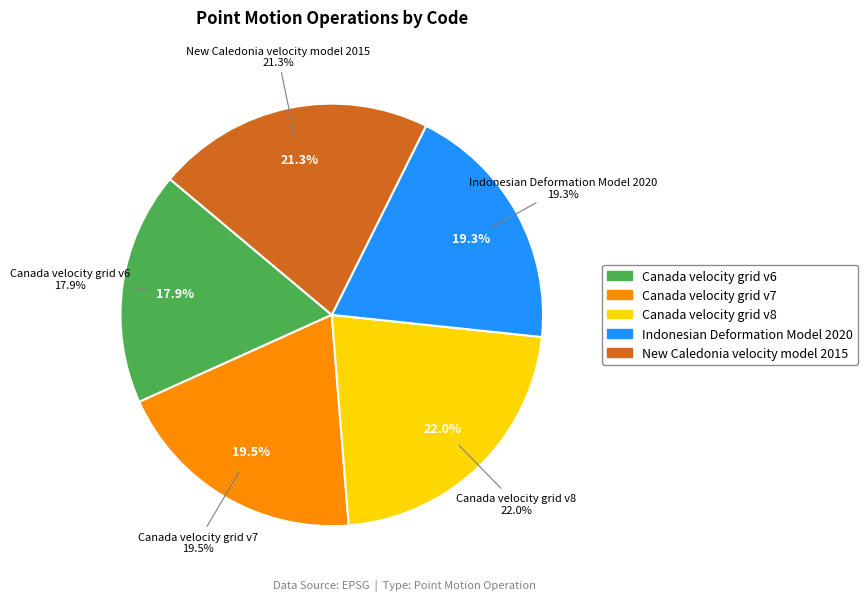

Which slice is the smallest?

Canada velocity grid v6